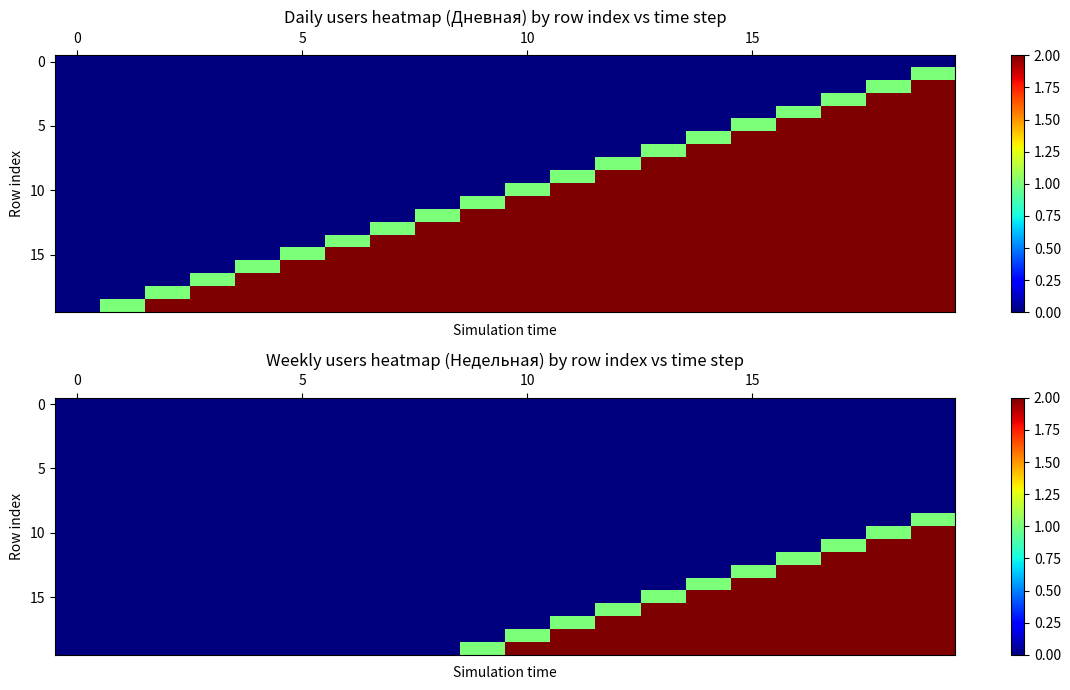

What is the greatest value displayed?

2